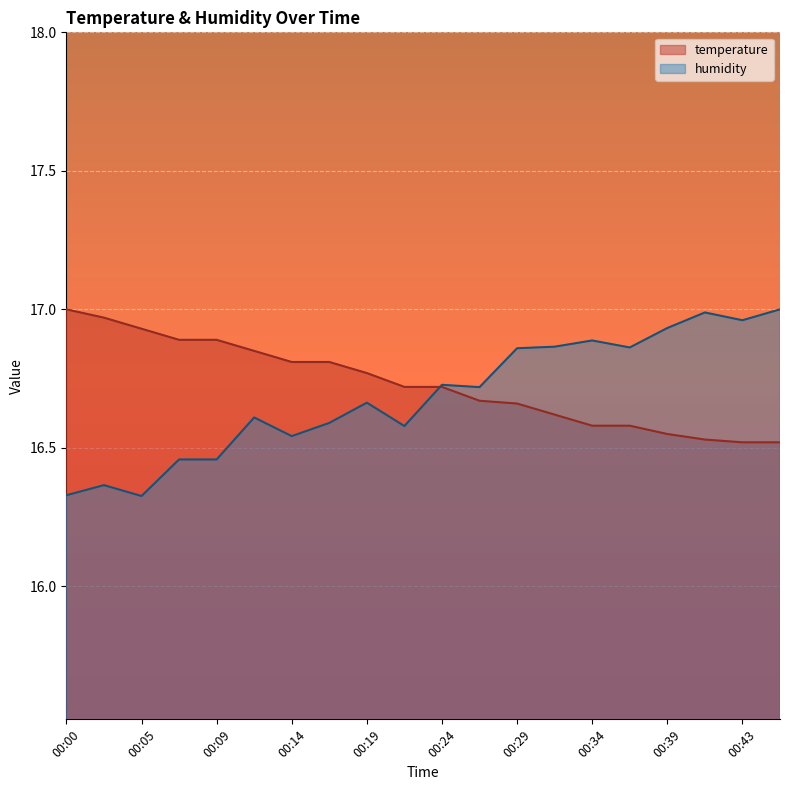

List the series in order of their peak value, lowest first.

temperature, humidity